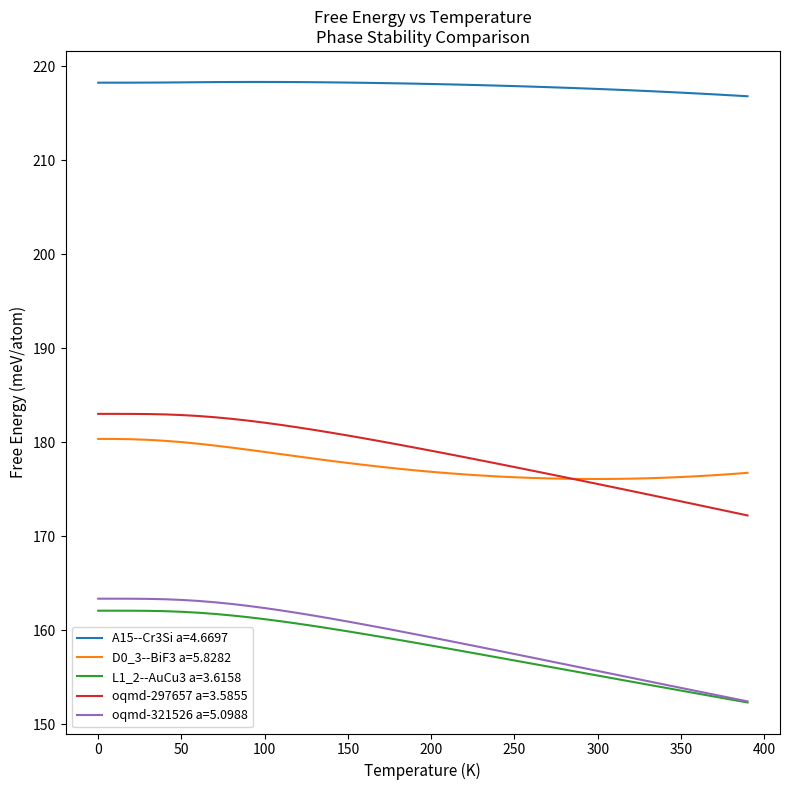

What is the highest value of the L1_2--AuCu3 a=3.6158 series?

162.1